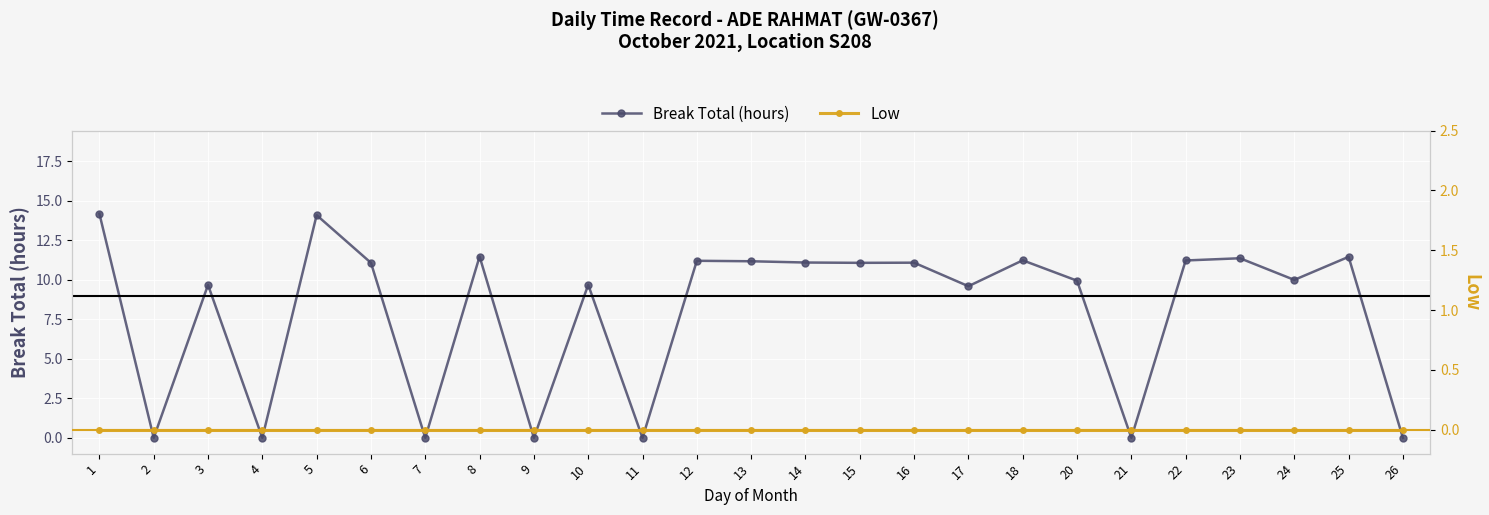

Rank the categories by Break Total (hours) value from lowest to highest.

2, 4, 7, 9, 11, 21, 26, 17, 3, 10, 20, 24, 6, 15, 16, 14, 13, 12, 22, 18, 23, 25, 8, 5, 1